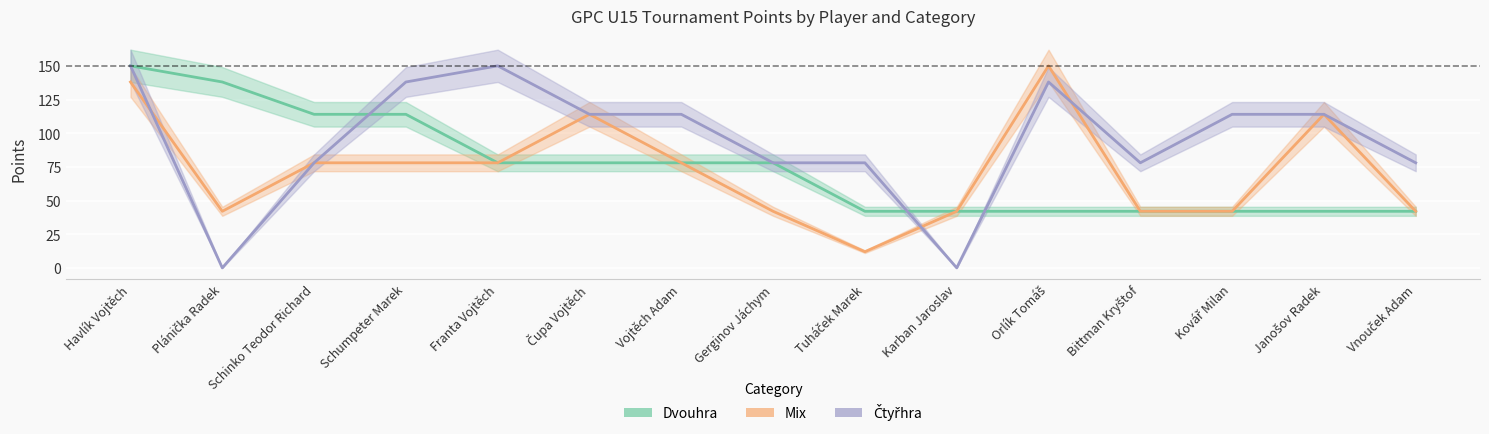

Between which two adjacent categories do Mix and Čtyřhra first intersect?

Havlík Vojtěch and Plánička Radek